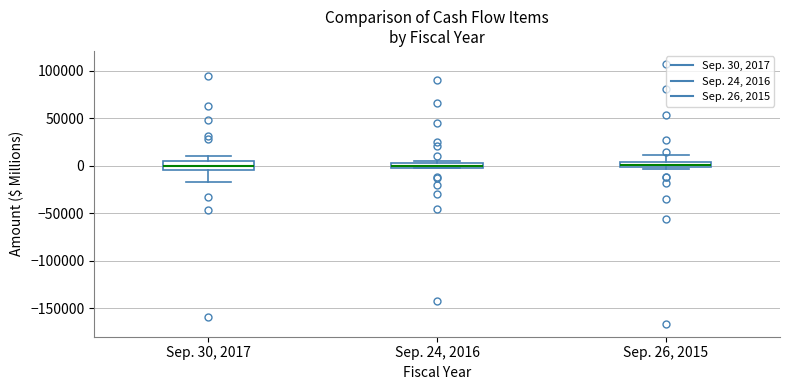

Where does the upper whisker of the box for Sep. 26, 2015 end on the y-axis? The values are not printed on the chart, so give them approximately, as read against the axis.

10000